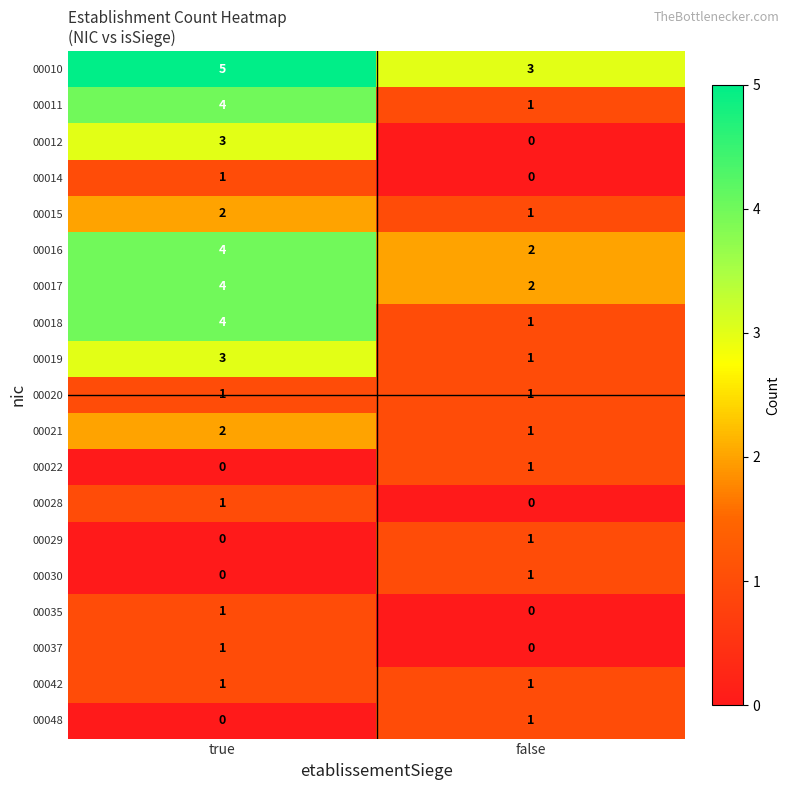

What is the maximum value shown in the chart?

5